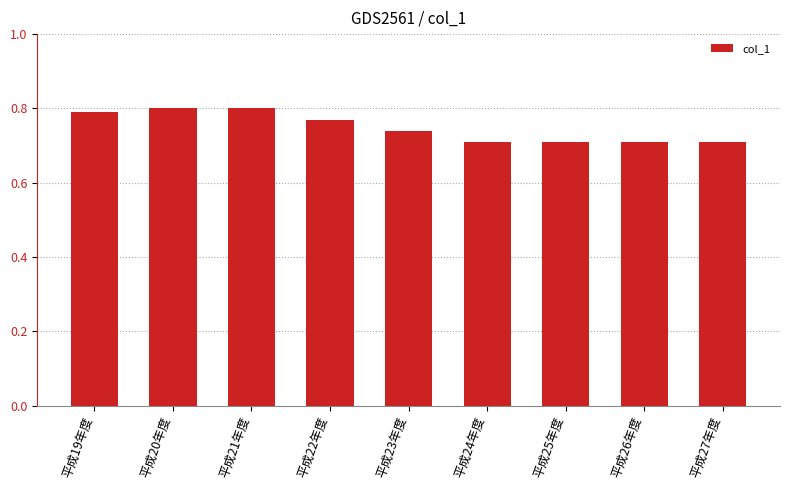

How many categories are shown in the chart?

9